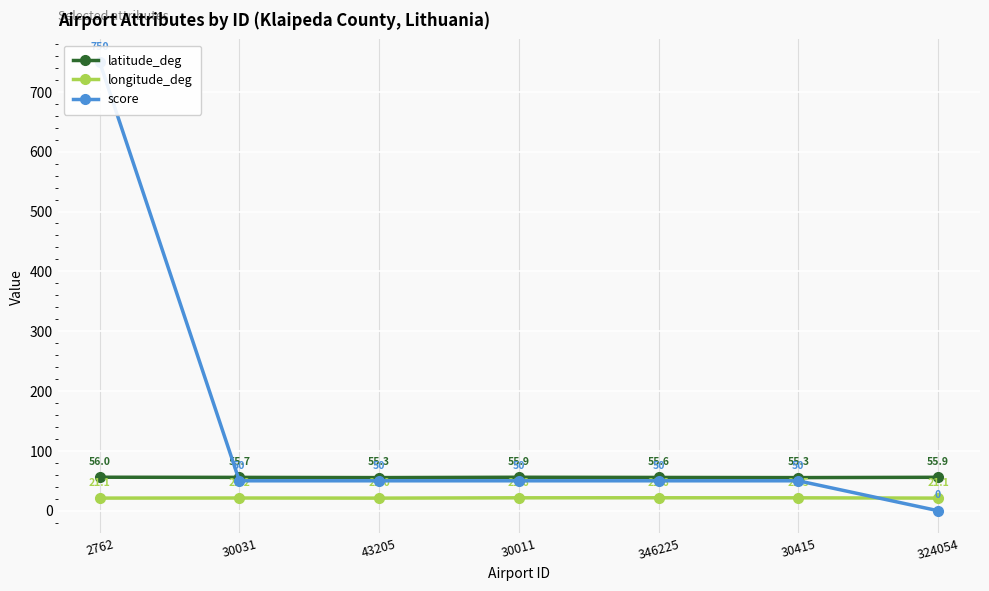

How many intersections are there between longitude_deg and score?

1